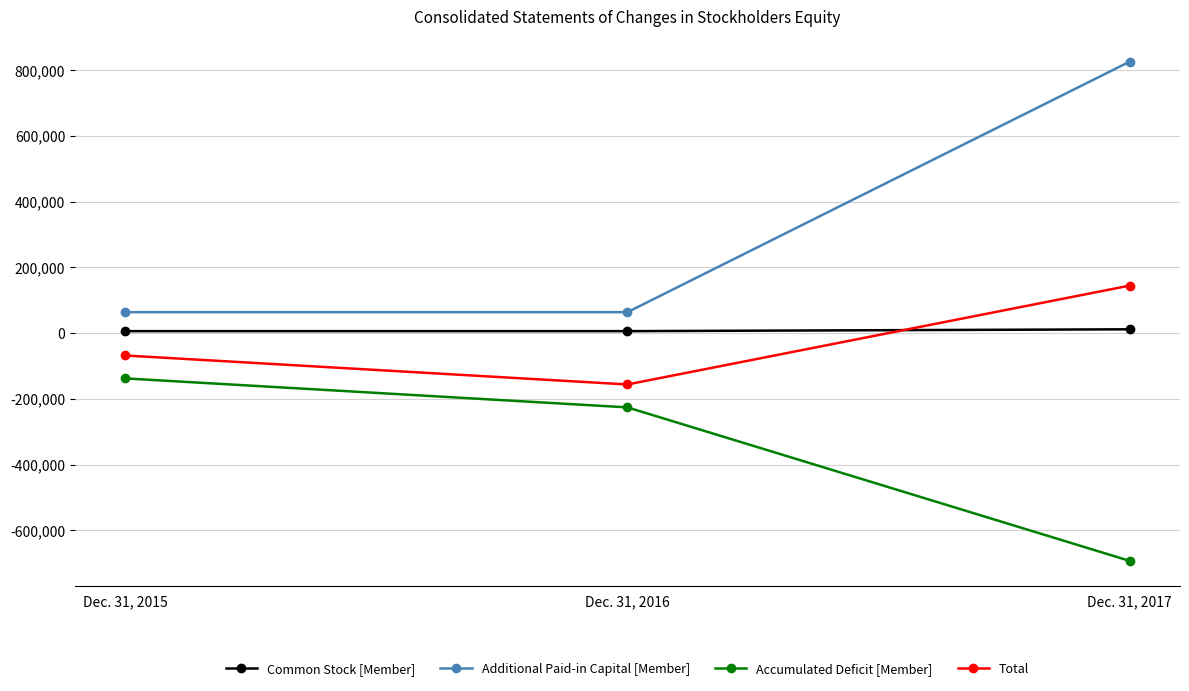

Which label corresponds to the largest value in the chart?

Dec. 31, 2017